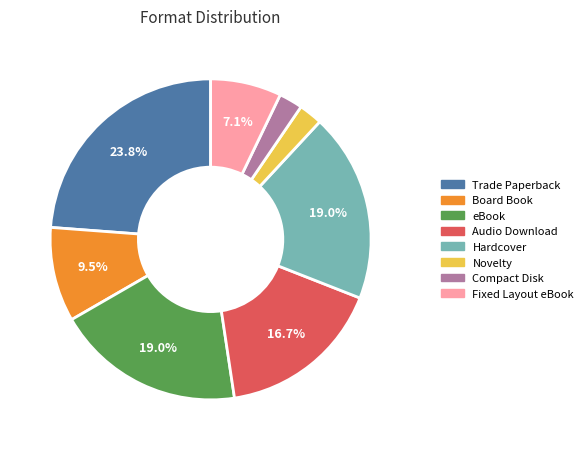

How many slices are in this pie chart?

8